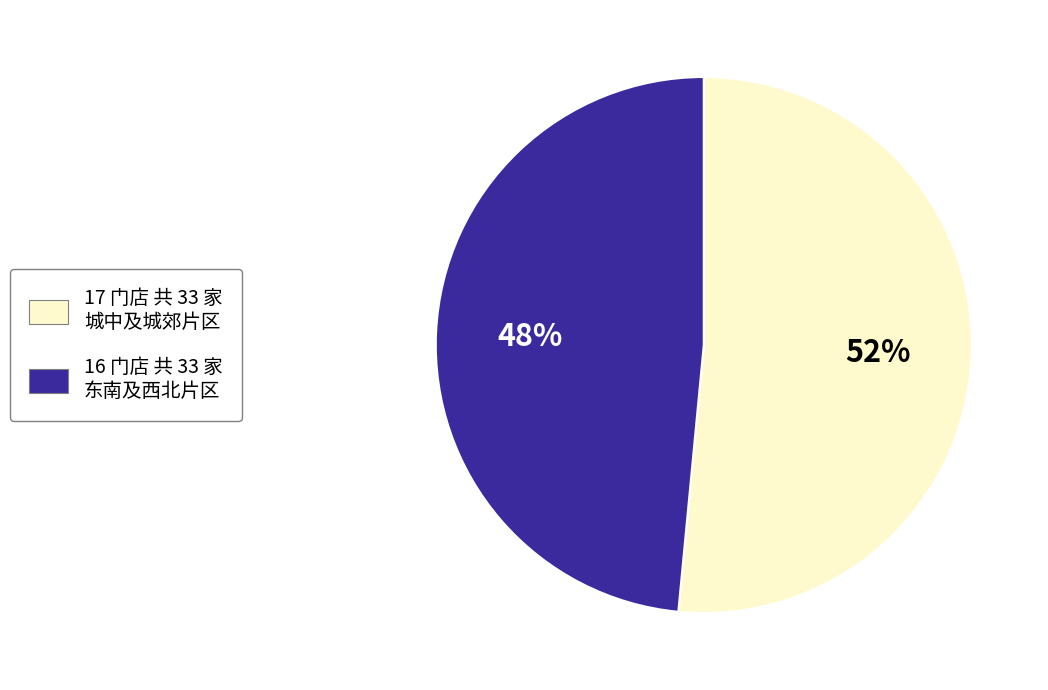

Is there a majority slice in this chart?

Yes